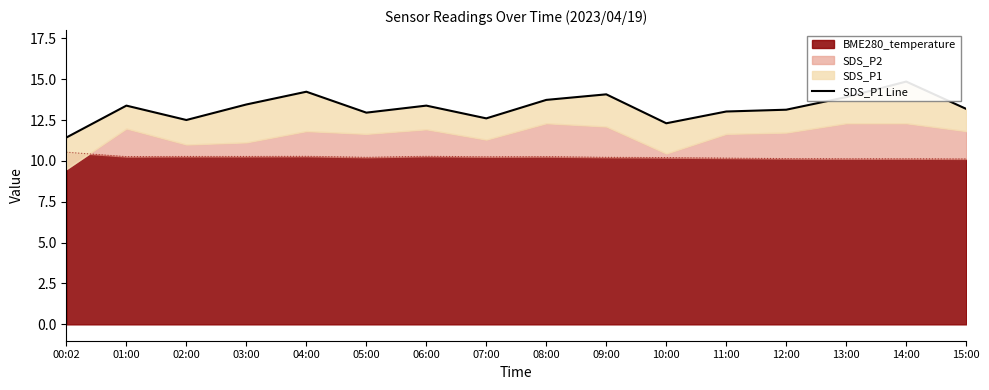

What is the sum of all values?

212.1